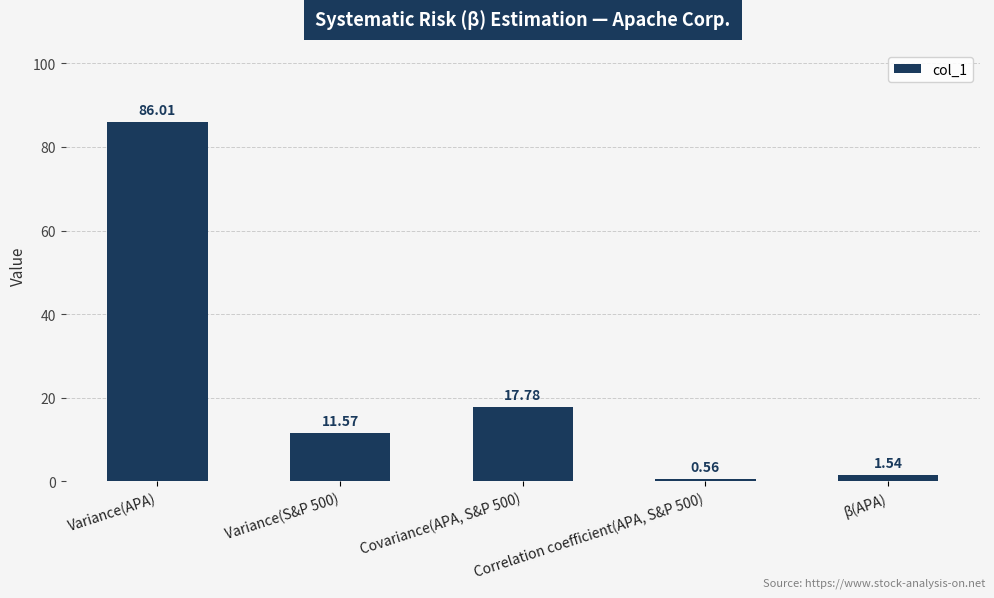

What is the average value?

23.5